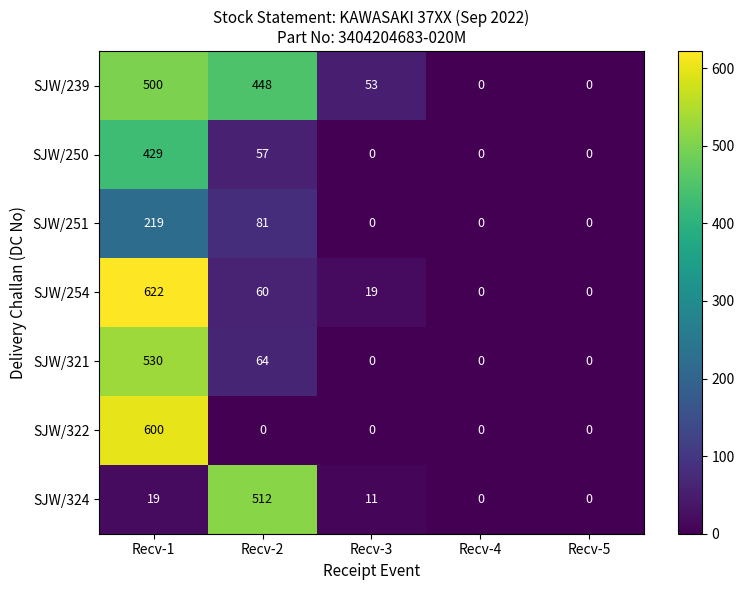

Which series has the largest range (max minus min)?

SJW/254